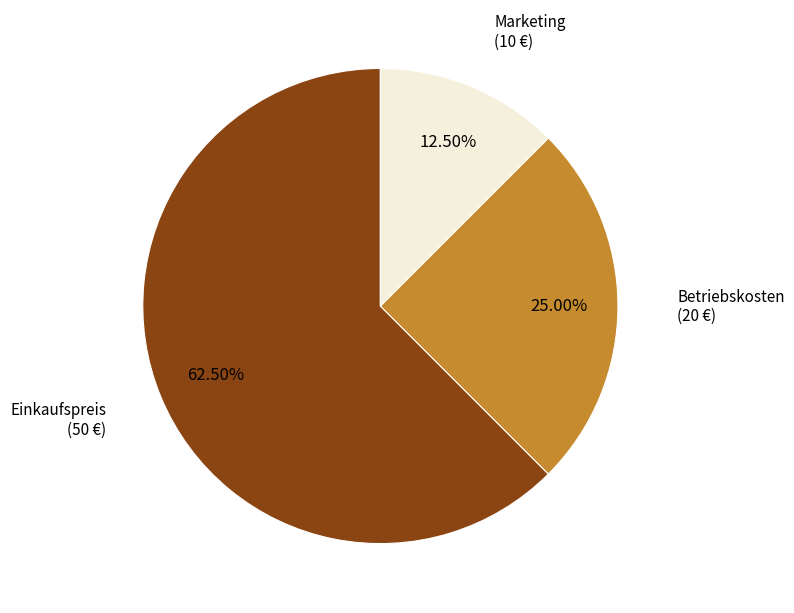

Is there any slice that represents more than half of the pie?

Yes